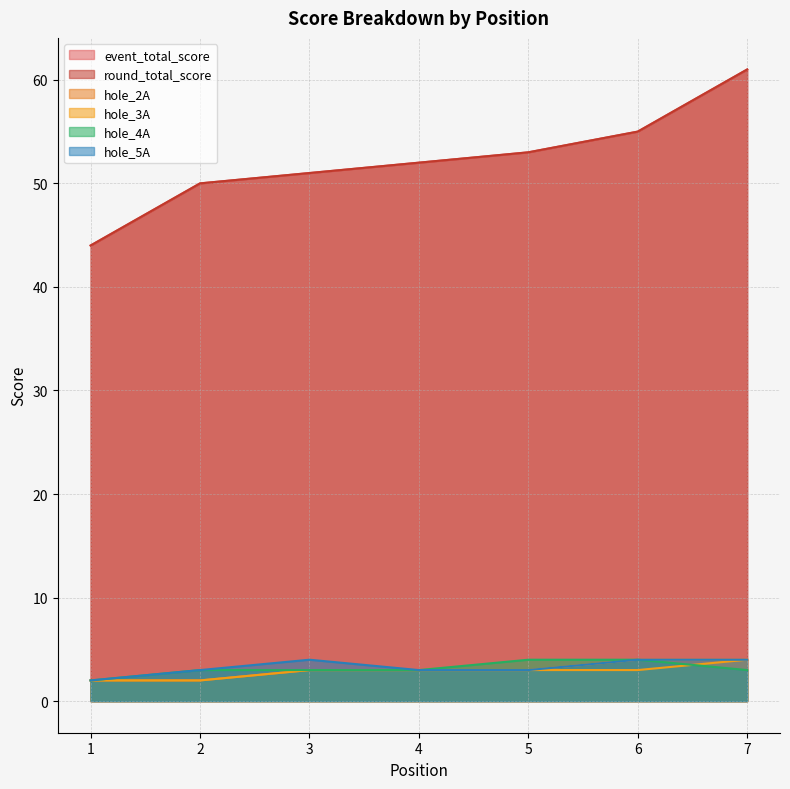

What is the spread (max minus min) of values at 6?

52